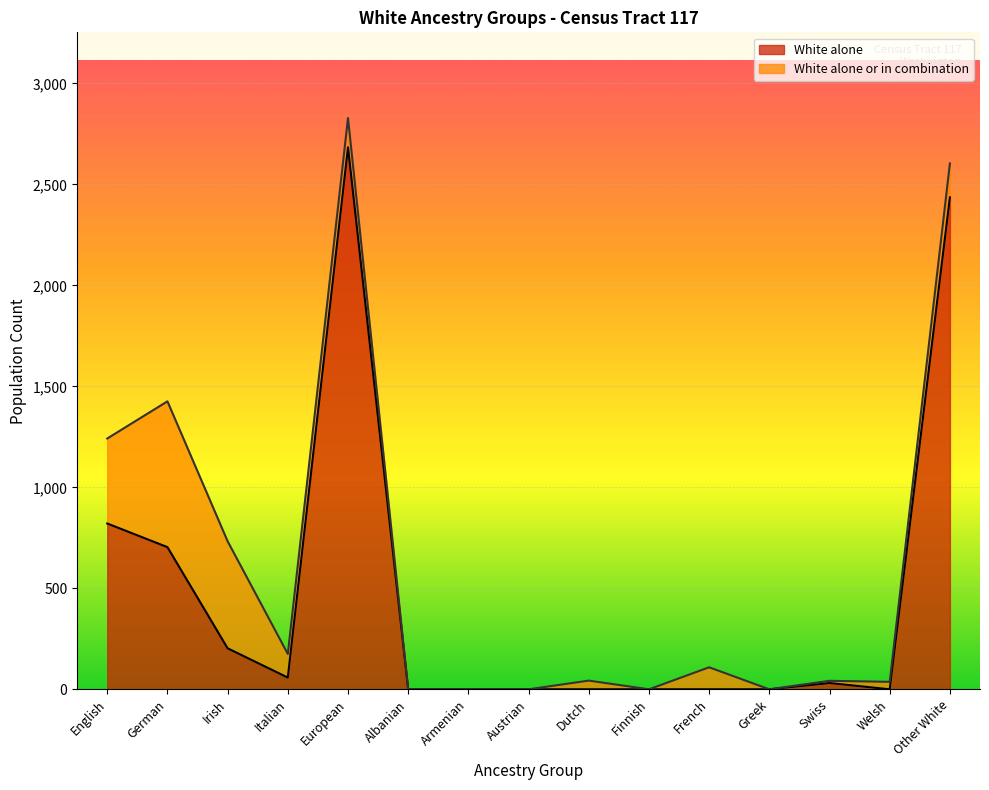

True or false: White alone and White alone or in combination cross at least once.

False